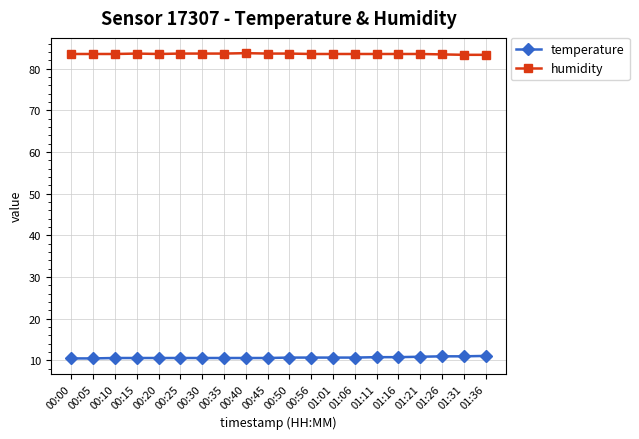

Rank the series at 00:30 from lowest to highest value.

temperature, humidity